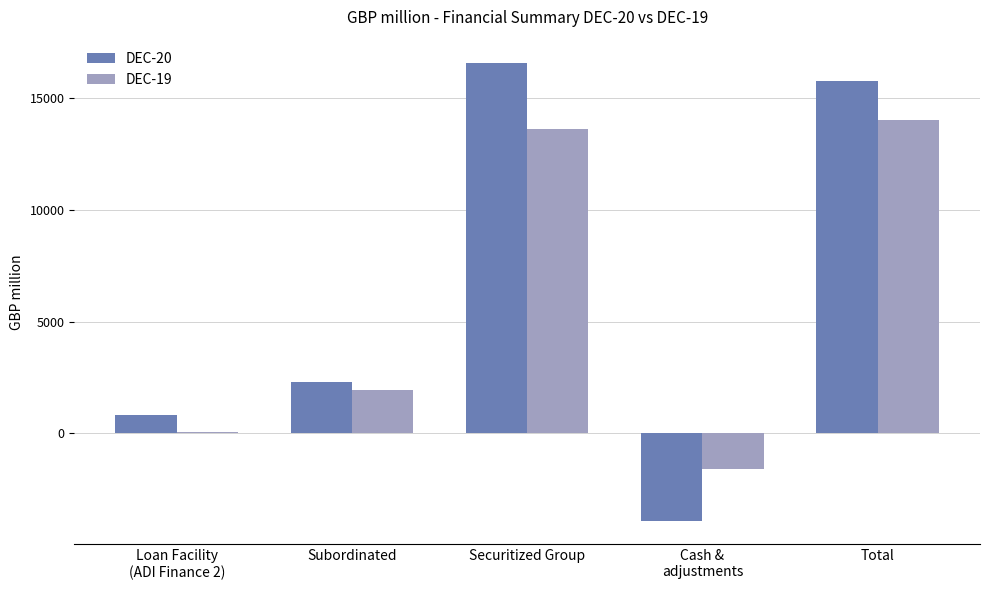

What is the approximate value of DEC-20 at Cash &
adjustments, to the nearest 10?

-3950